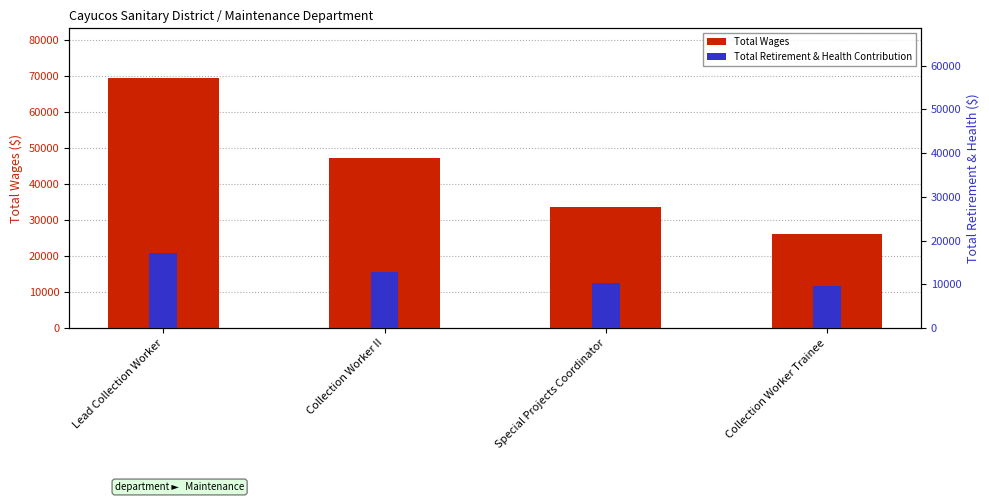

At how many categories does at least one series exceed 16724?

4